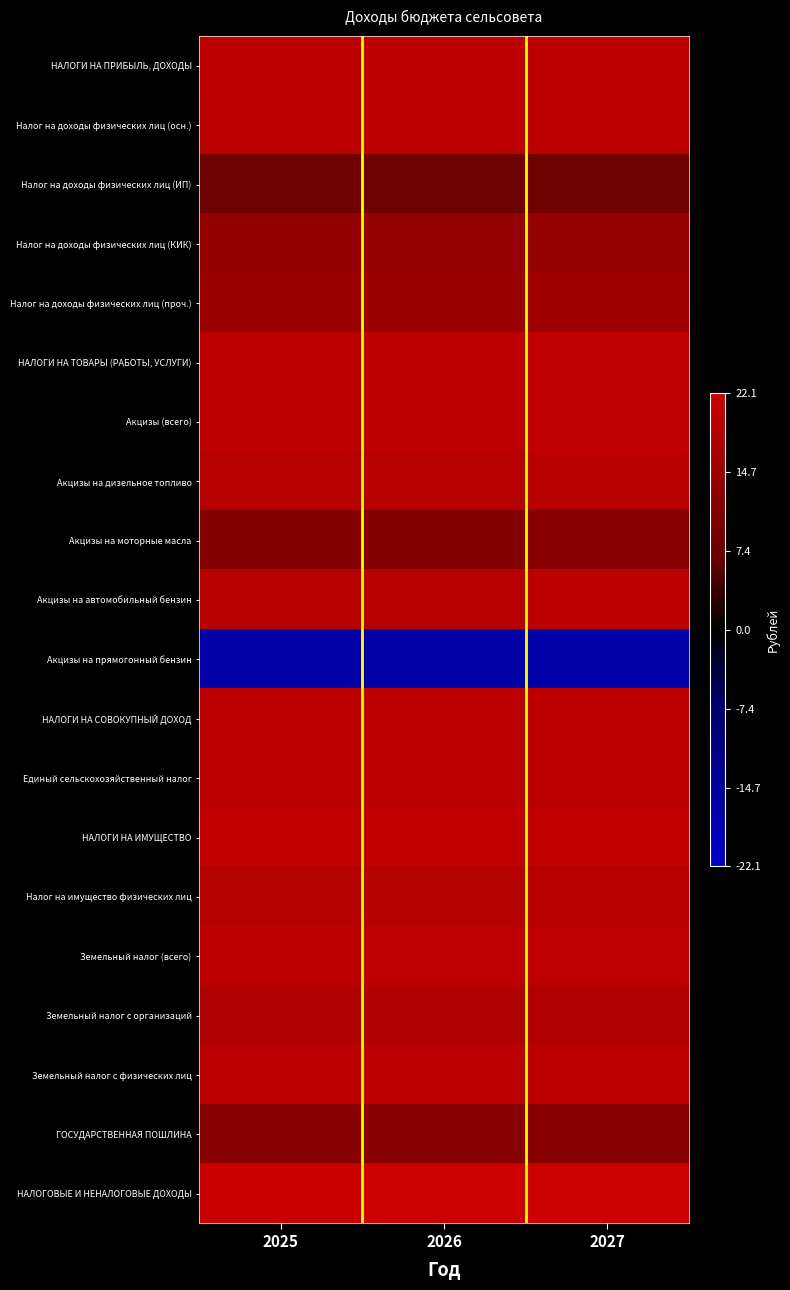

Reading left to right, extract all data points from this chart.

НАЛОГИ НА ПРИБЫЛЬ, ДОХОДЫ: 2025=19.6	2026=19.7	2027=19.9
Налог на доходы физических лиц (осн.): 2025=19.5	2026=19.7	2027=19.8
Налог на доходы физических лиц (ИП): 2025=7.8	2026=7.9	2027=7.9
Налог на доходы физических лиц (КИК): 2025=13.7	2026=13.8	2027=13.8
Налог на доходы физических лиц (проч.): 2025=14.7	2026=14.7	2027=14.8
НАЛОГИ НА ТОВАРЫ (РАБОТЫ, УСЛУГИ): 2025=19.7	2026=19.8	2027=20.2
Акцизы (всего): 2025=19.7	2026=19.8	2027=20.2
Акцизы на дизельное топливо: 2025=18.8	2026=18.8	2027=19.3
Акцизы на моторные масла: 2025=11.2	2026=11.2	2027=11.7
Акцизы на автомобильный бензин: 2025=18.8	2026=18.9	2027=19.4
Акцизы на прямогонный бензин: 2025=-16.1	2026=-16.1	2027=-16.6
НАЛОГИ НА СОВОКУПНЫЙ ДОХОД: 2025=19.3	2026=19.4	2027=19.5
Единый сельскохозяйственный налог: 2025=19.3	2026=19.4	2027=19.5
НАЛОГИ НА ИМУЩЕСТВО: 2025=20.4	2026=20.4	2027=20.5
Налог на имущество физических лиц: 2025=18.7	2026=18.7	2027=18.7
Земельный налог (всего): 2025=19.9	2026=19.9	2027=20.0
Земельный налог с организаций: 2025=18.1	2026=18.1	2027=18.1
Земельный налог с физических лиц: 2025=19.4	2026=19.5	2027=19.5
ГОСУДАРСТВЕННАЯ ПОШЛИНА: 2025=11.6	2026=11.6	2027=11.6
НАЛОГОВЫЕ И НЕНАЛОГОВЫЕ ДОХОДЫ: 2025=21.9	2026=21.9	2027=22.1